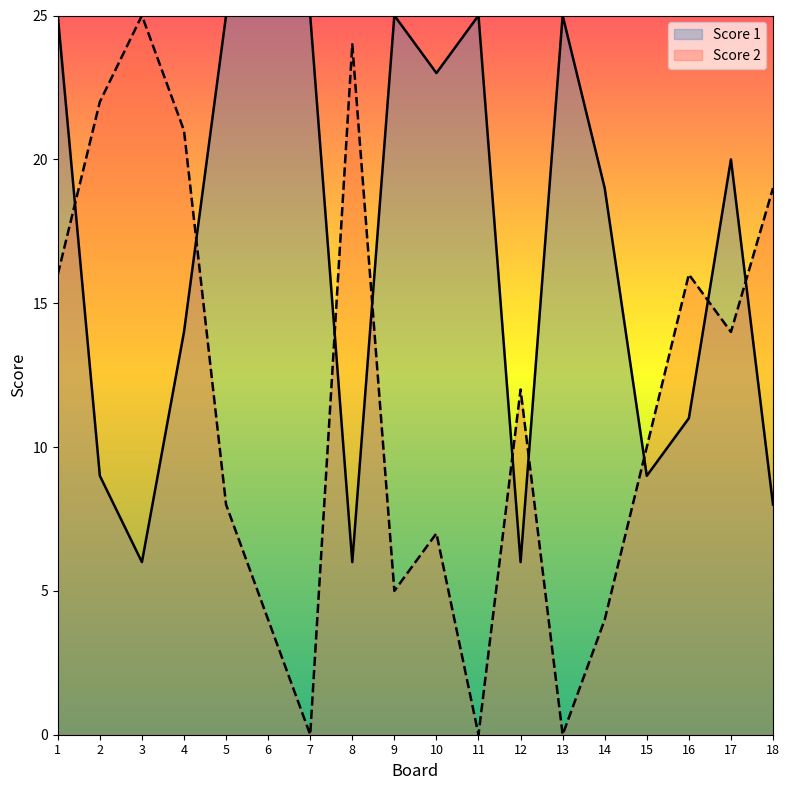

What are all the series names shown in the legend?

Score 1, Score 2